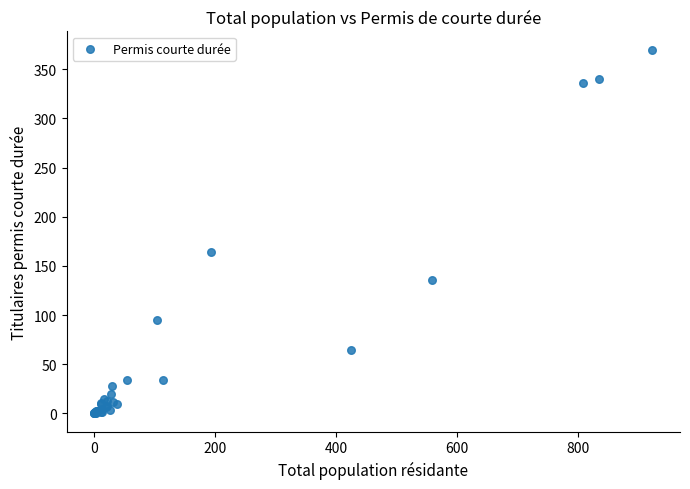

What Y value in the scatter plot is closest to 185?

164